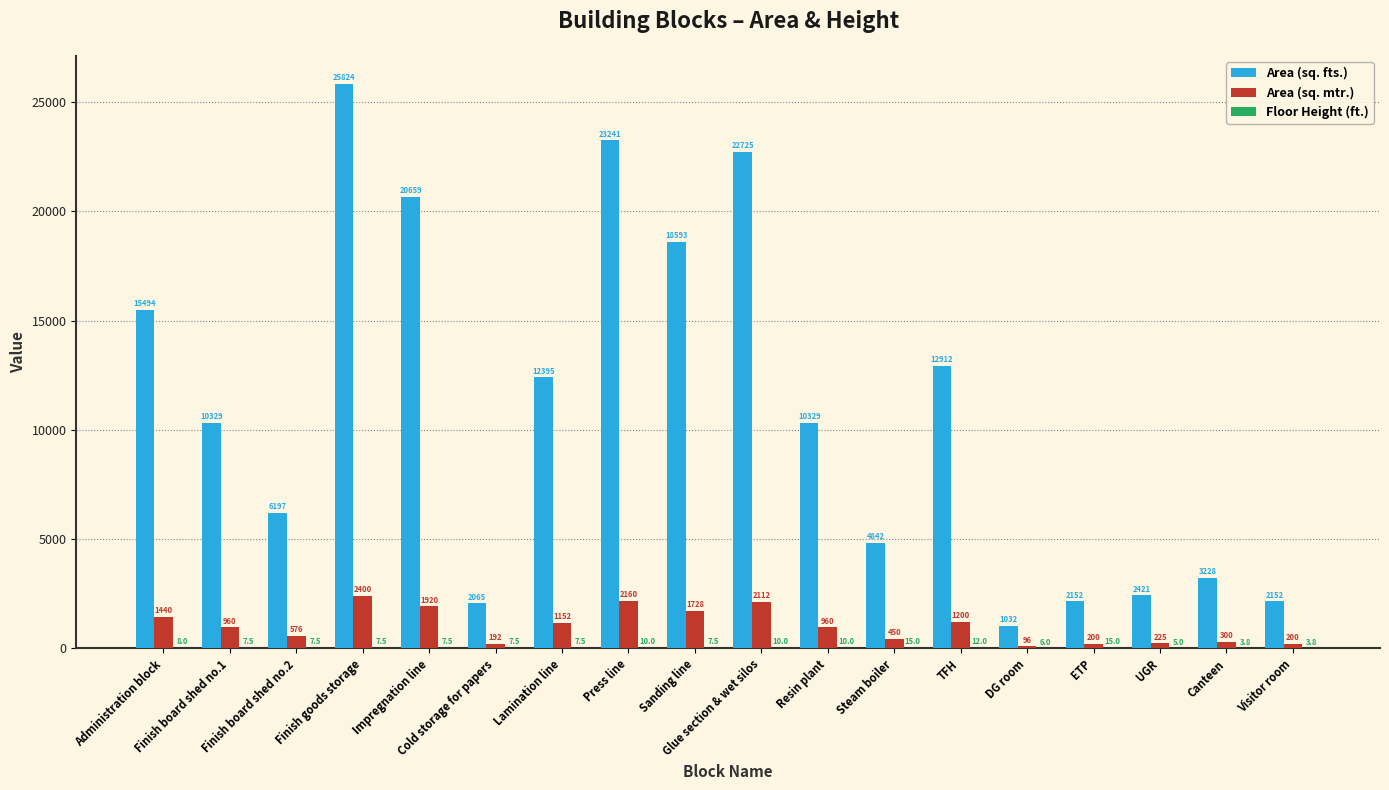

Which series has the largest total across all categories?

Area (sq. fts.)